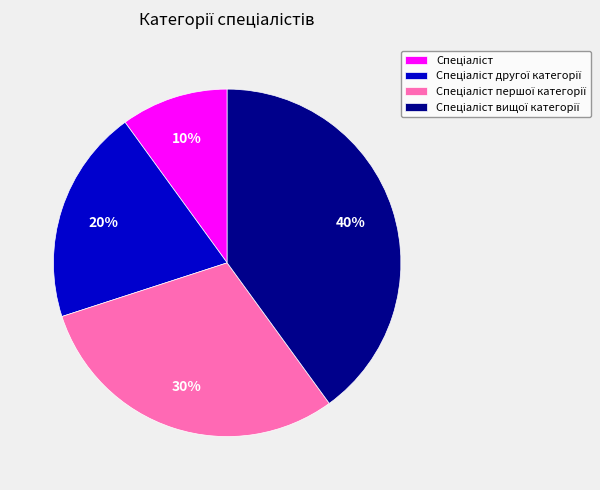

To the nearest percent, what is the average slice percentage?

25%